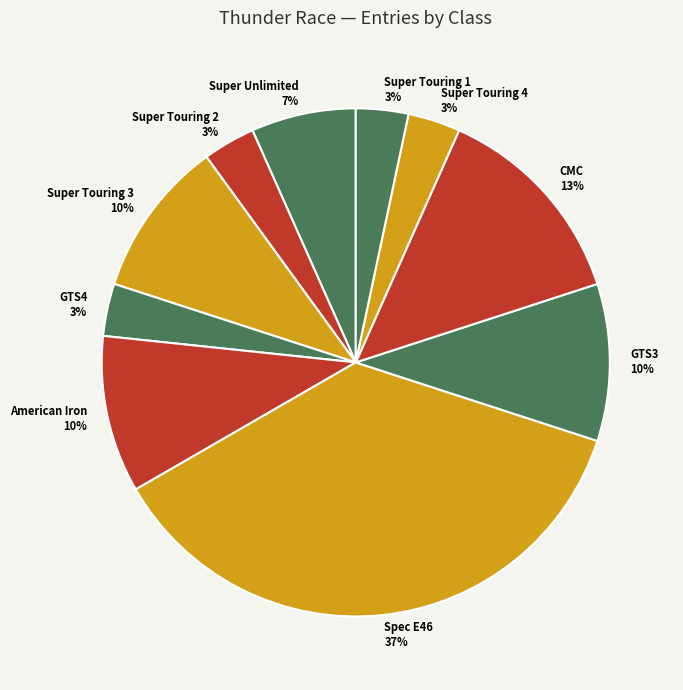

To the nearest percent, what is the difference between the Super Touring 2 and GTS3 slice percentages?

7%